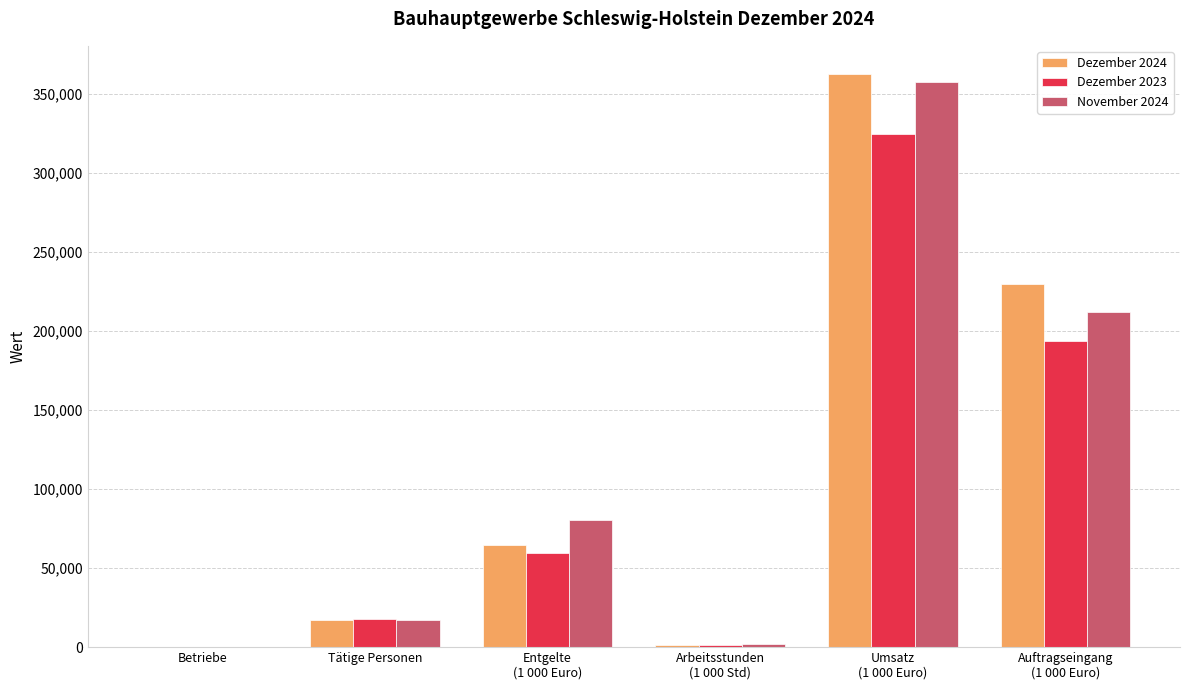

The Dezember 2024 series shows 64884.7 at Entgelte
(1 000 Euro). True or false?

True